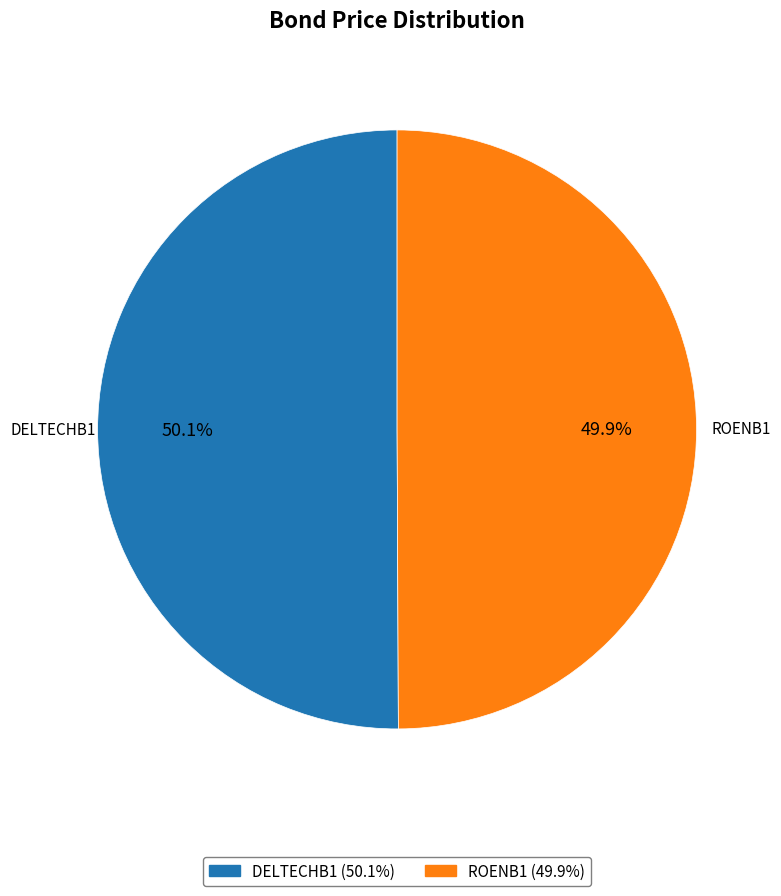

What is the ratio of the value at DELTECHB1 (50.1%) to the value at ROENB1 (49.9%)?

1.0